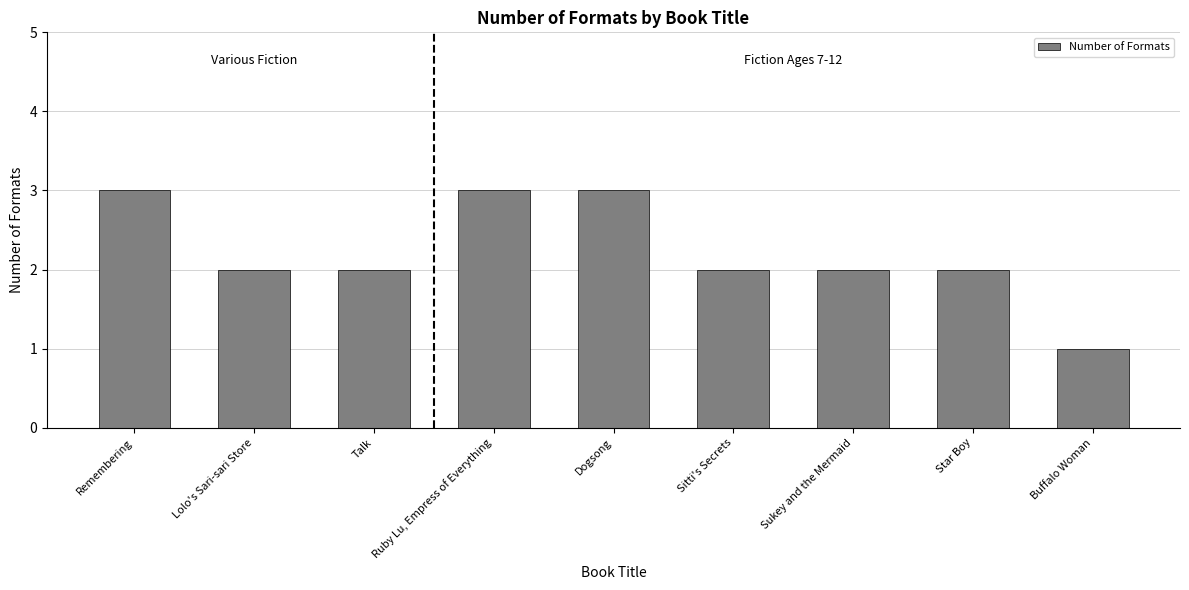

What is the difference between the maximum and minimum values?

2